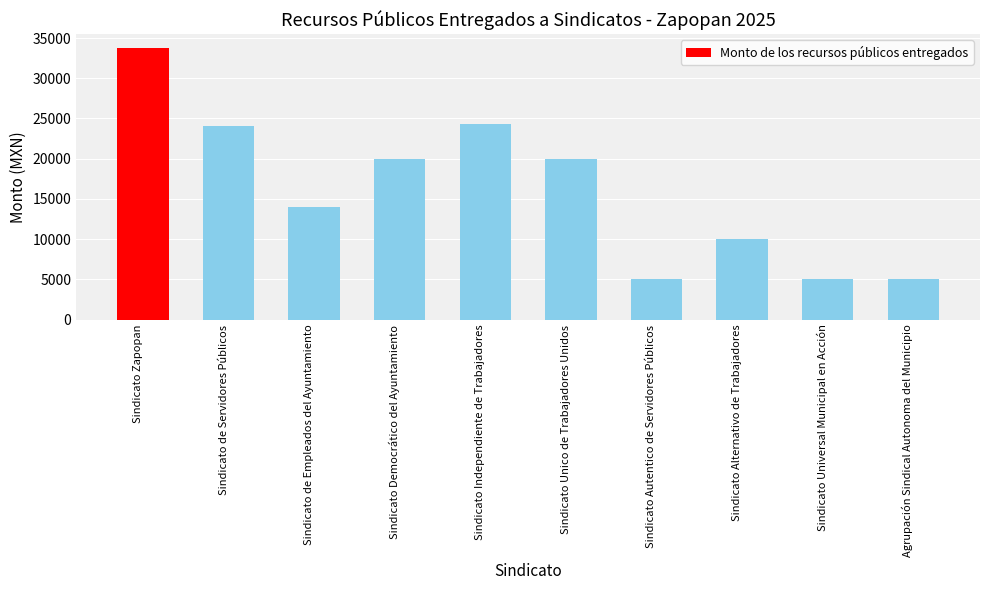

Read the value at Sindicato Zapopan.

33780